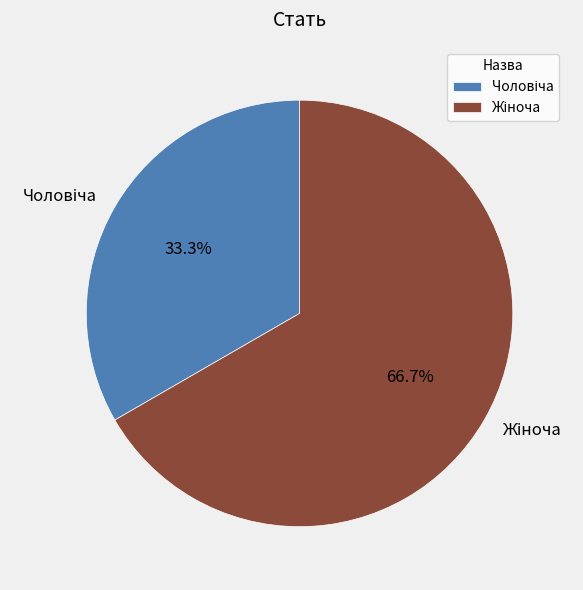

Is there any slice that represents more than half of the pie?

Yes